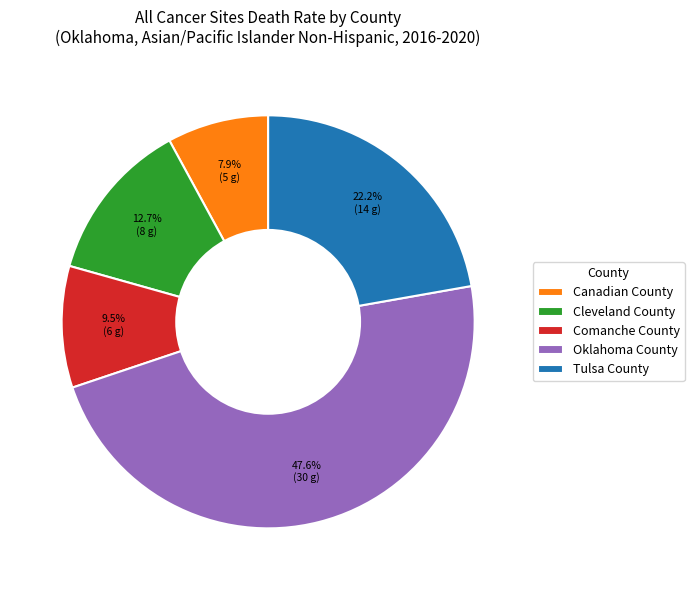

What is the smallest slice in the pie chart?

Canadian County